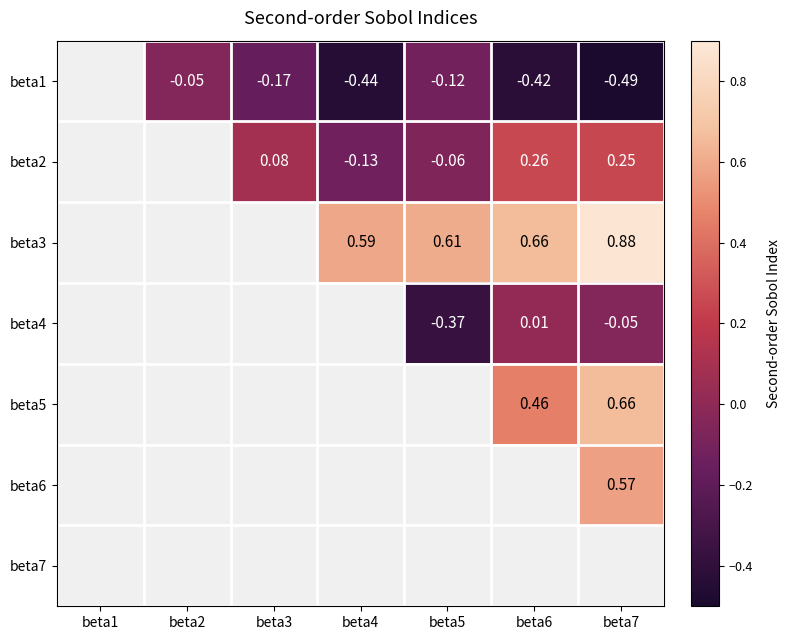

At beta1, list the series in order from smallest to largest.

beta1, beta2, beta3, beta4, beta5, beta6, beta7